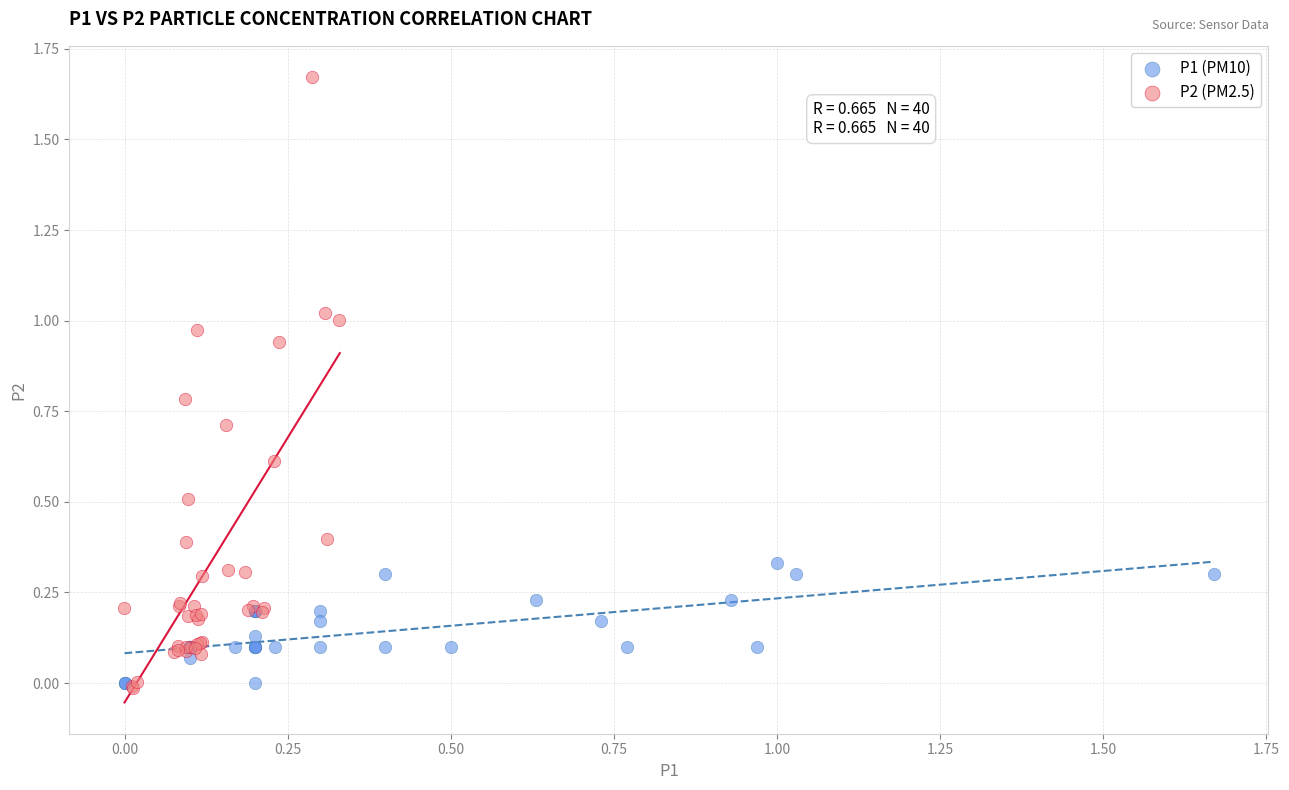

Which series has the widest spread of Y values?

P2 (PM2.5)